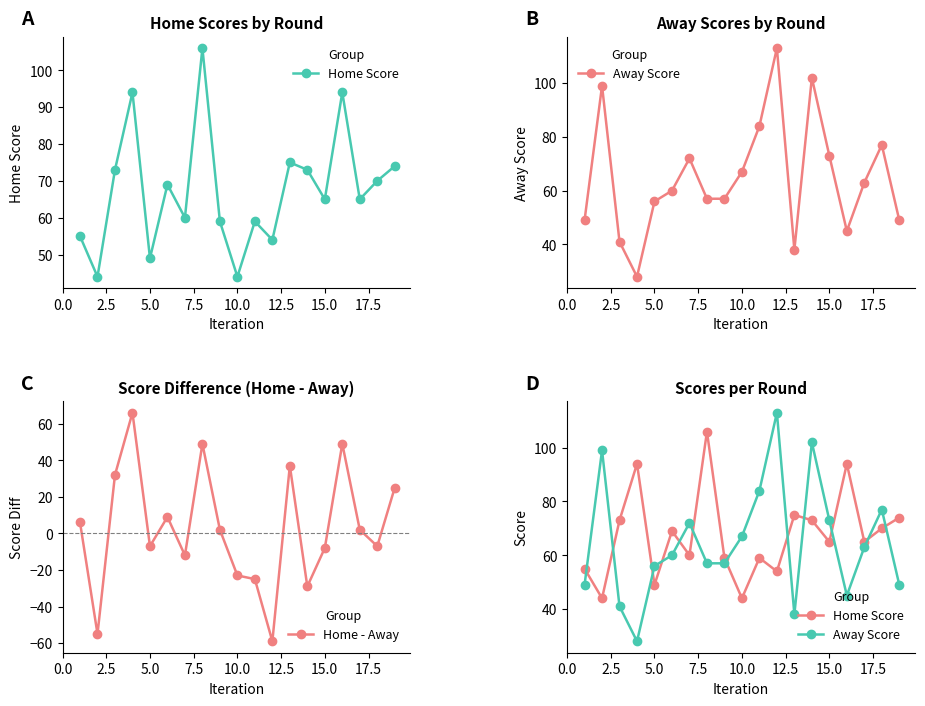

What is the maximum value for Home - Away?

66